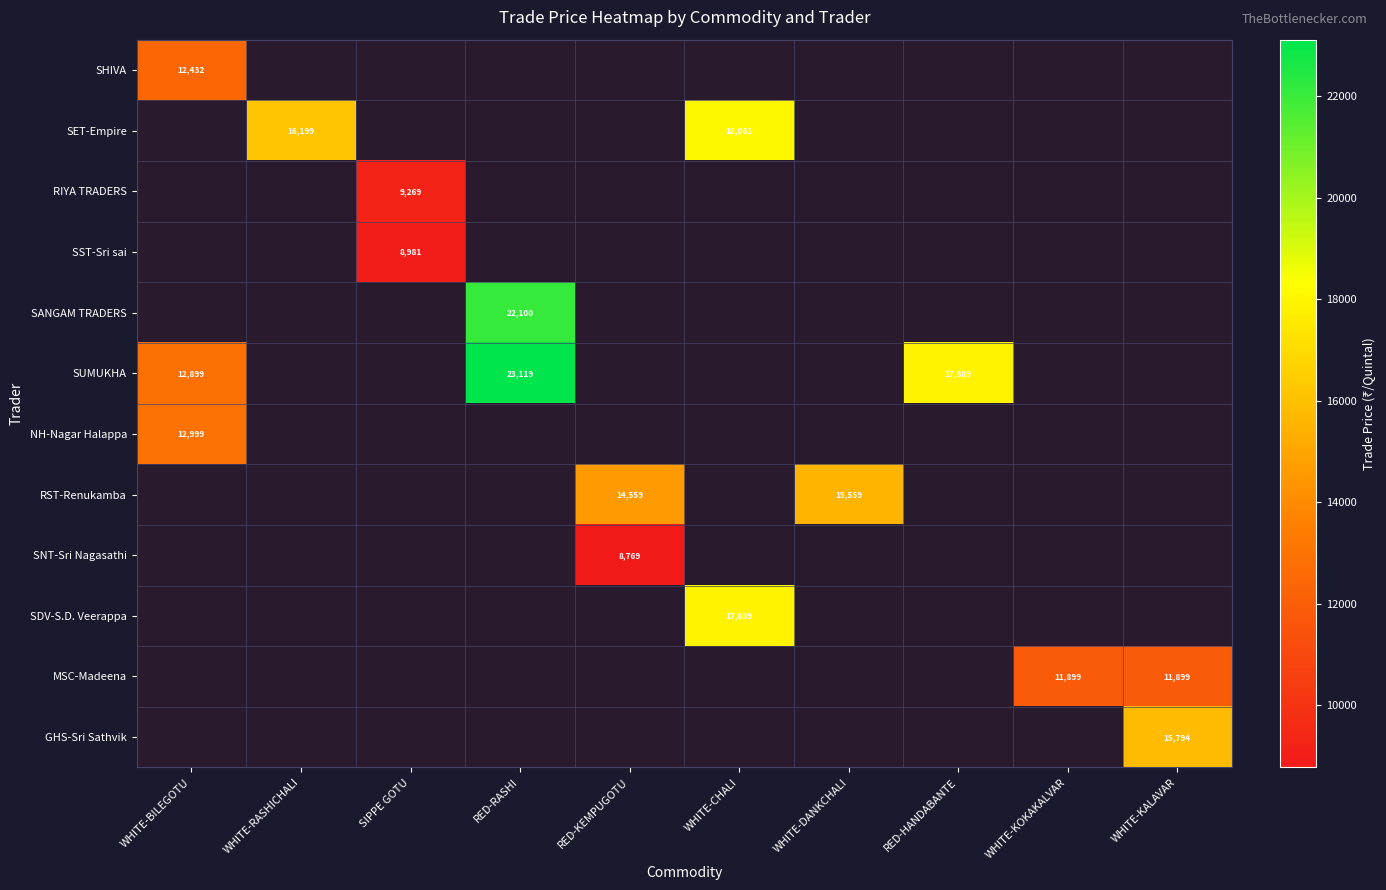

Count the number of categories in the chart.

10